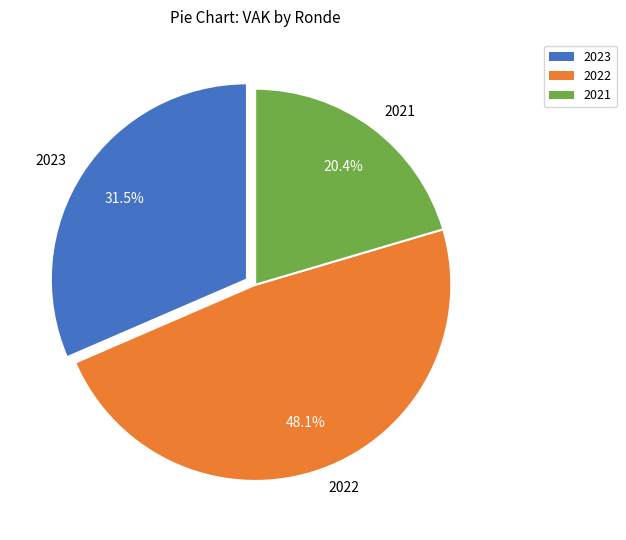

Which category has the smallest portion of the pie?

2021